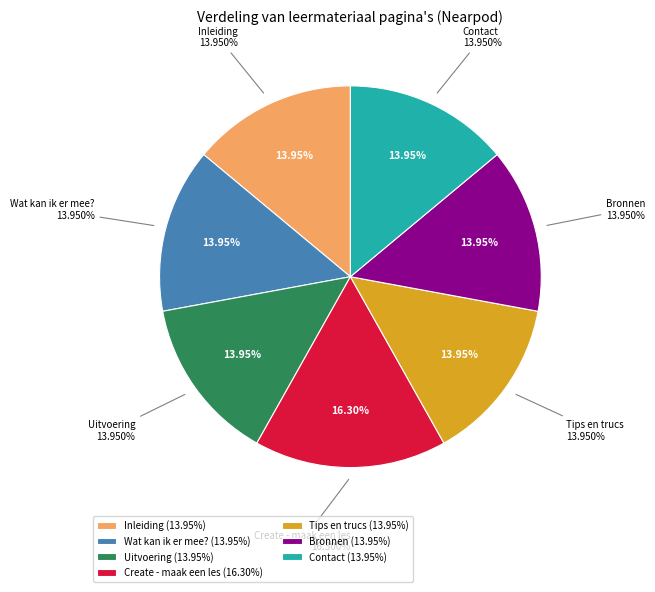

To the nearest percent, what is the combined percentage of Contact and Tips en trucs?

28%